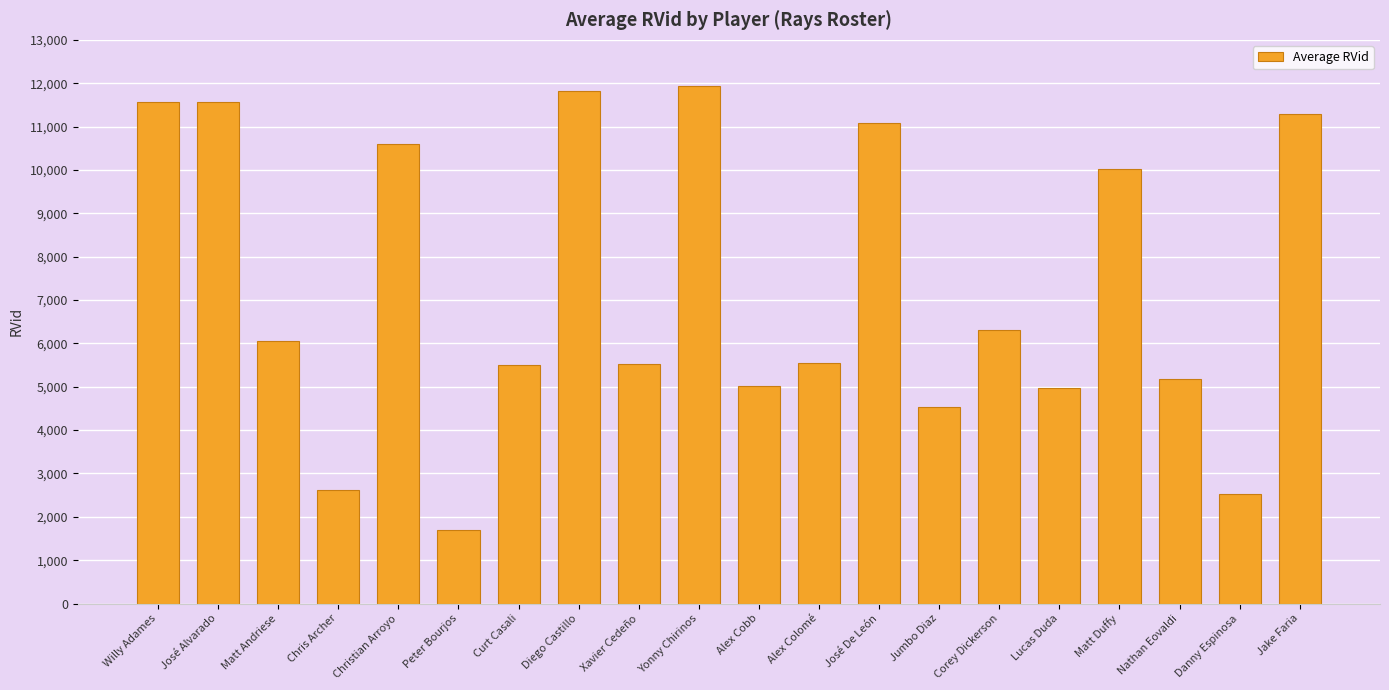

What is the label of the 9th bar from the left?

Xavier Cedeño